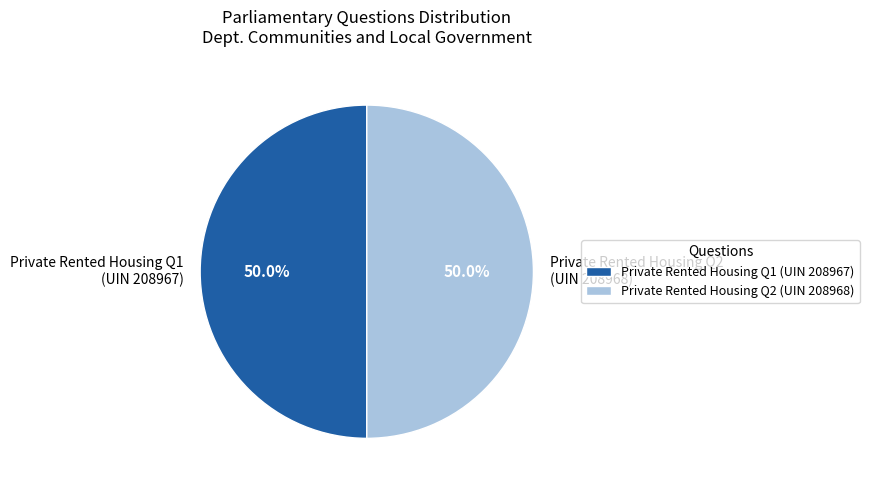

Combined, what portion of the pie is Private Rented Housing Q1 (UIN 208967) and Private Rented Housing Q2 (UIN 208968)?

100.0%